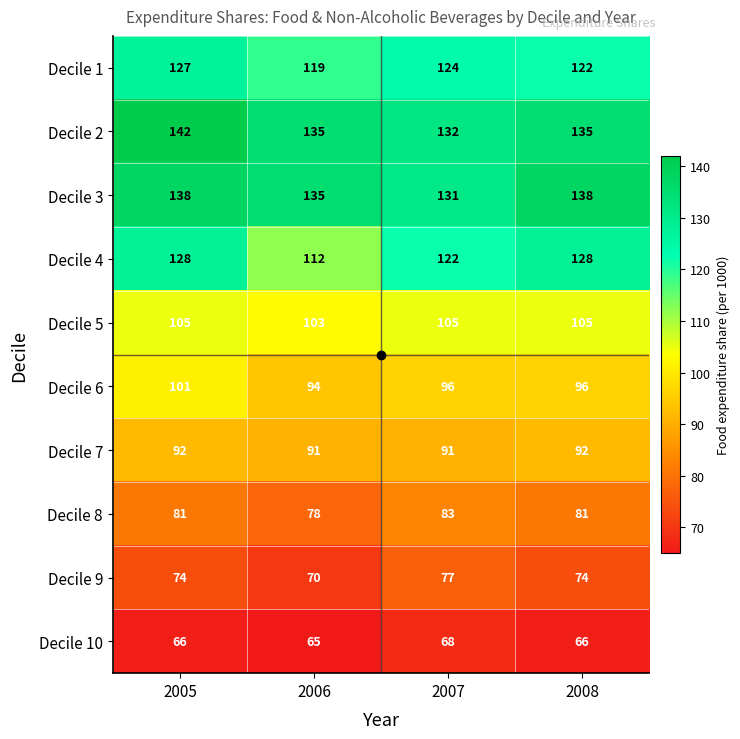

Which series has the largest range (max minus min)?

Decile 4